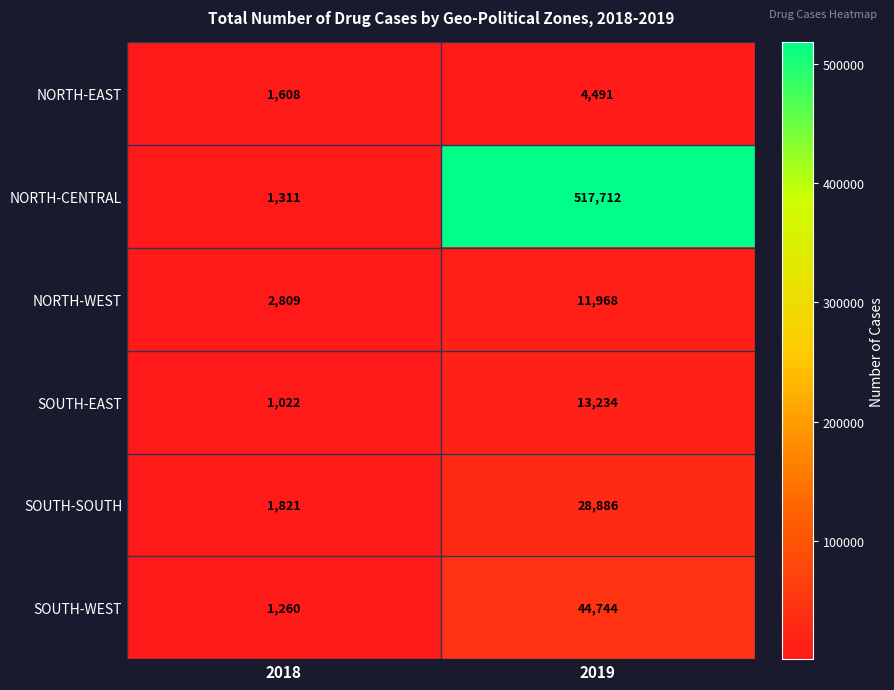

Reading left to right, extract all data points from this chart.

NORTH-EAST: 2018=1608	2019=4491
NORTH-CENTRAL: 2018=1311	2019=517712
NORTH-WEST: 2018=2809	2019=11968
SOUTH-EAST: 2018=1022	2019=13234
SOUTH-SOUTH: 2018=1821	2019=28886
SOUTH-WEST: 2018=1260	2019=44744